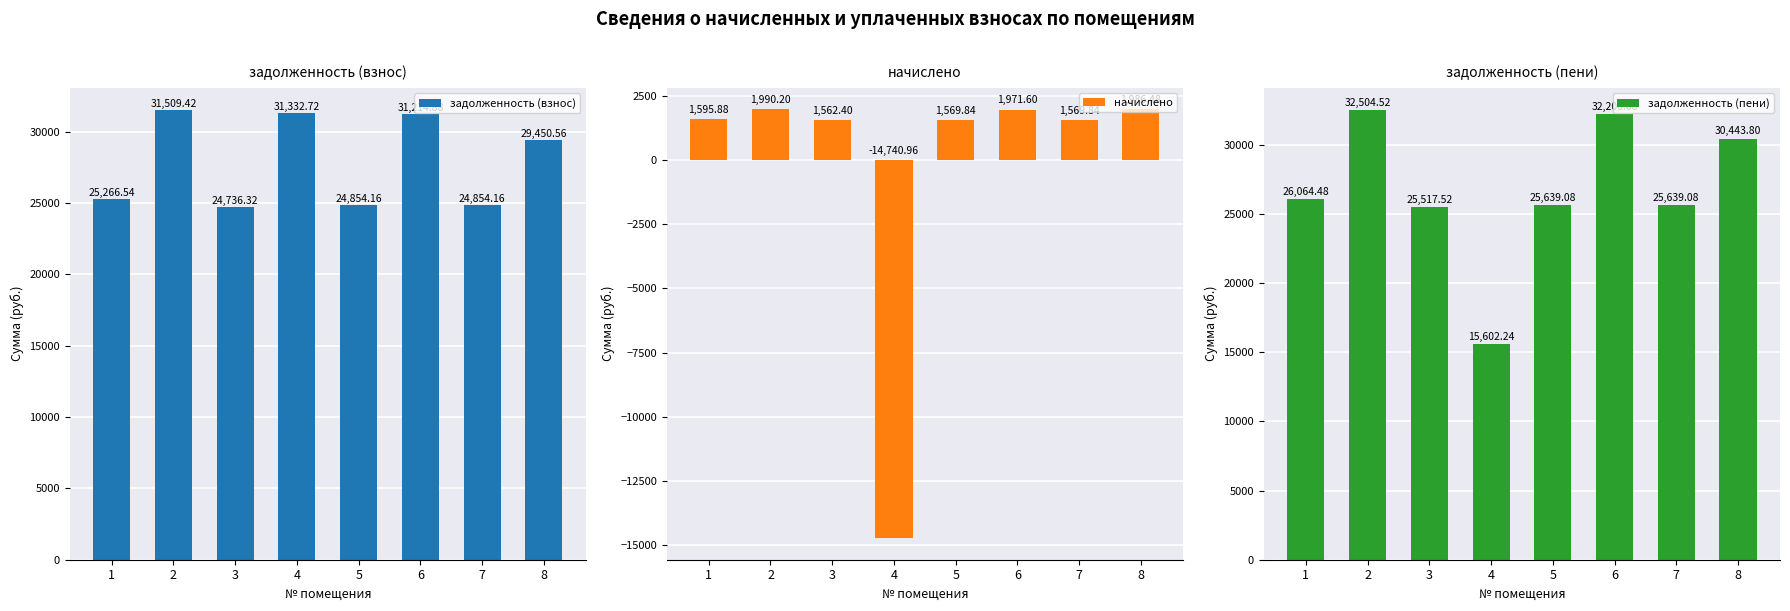

What is the difference between the начислено values at 1 and 4?

16336.8